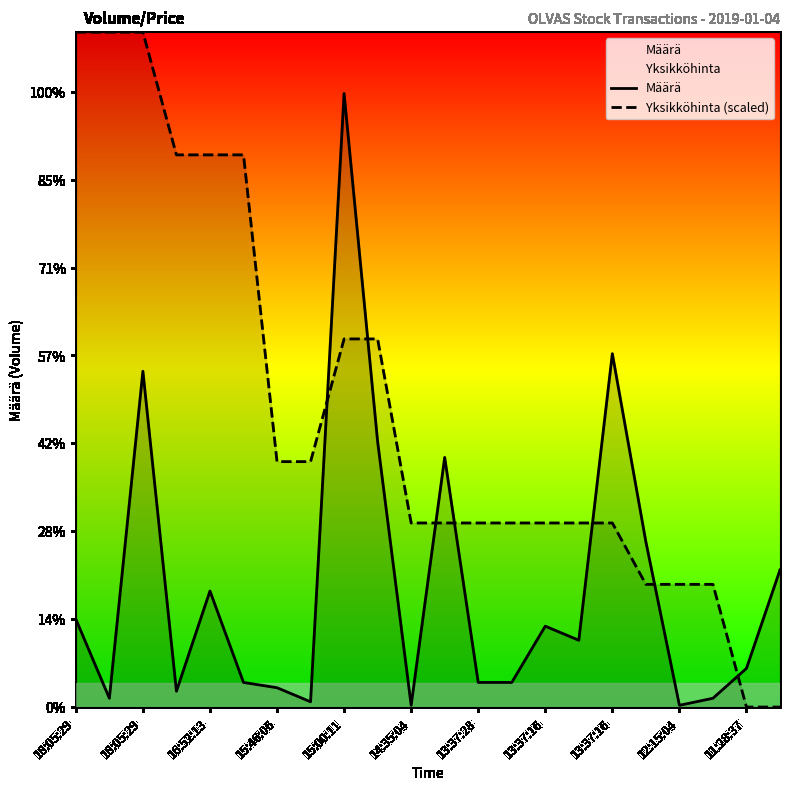

Which series has the largest range (max minus min)?

Yksikköhinta (scaled)